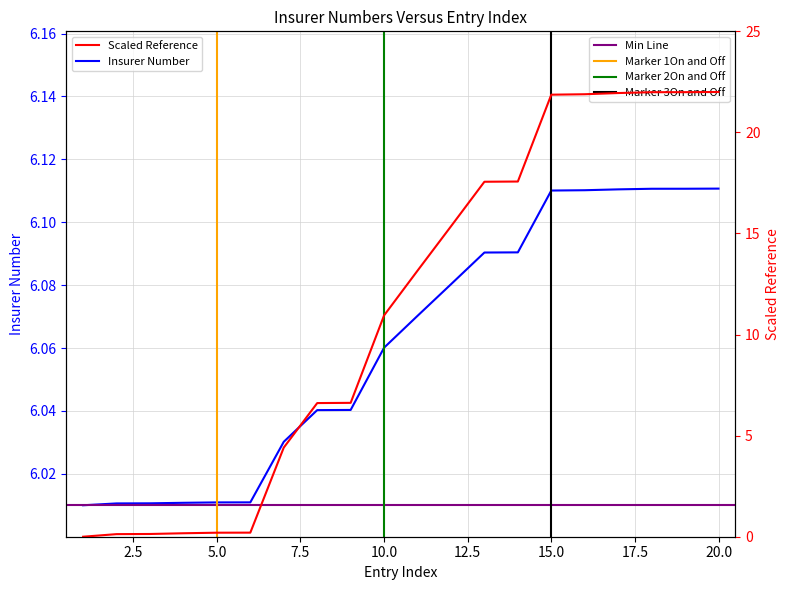

Reading right to left, what are all the values shown in this chart?

20=6.1	19=6.1	18=6.1	17=6.1	16=6.1	15=6.1	14=6.1	13=6.1	12=6.1	11=6.1	10=6.1	9=6.0	8=6.0	7=6.0	6=6.0	5=6.0	4=6.0	3=6.0	2=6.0	1=6.0